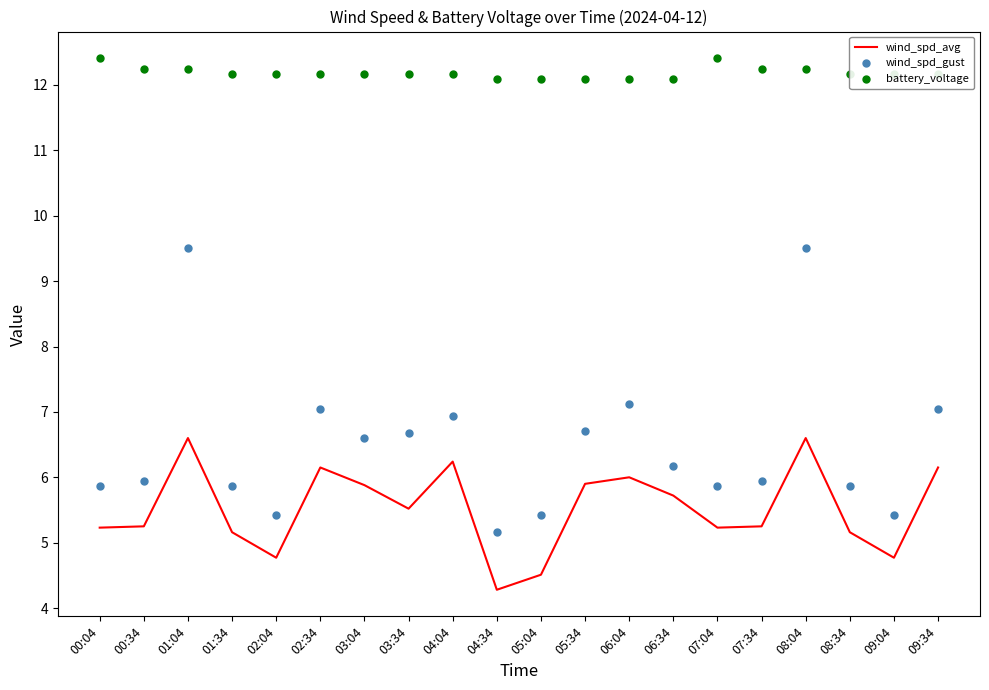

Which series contains the lowest Y value?

wind_spd_avg